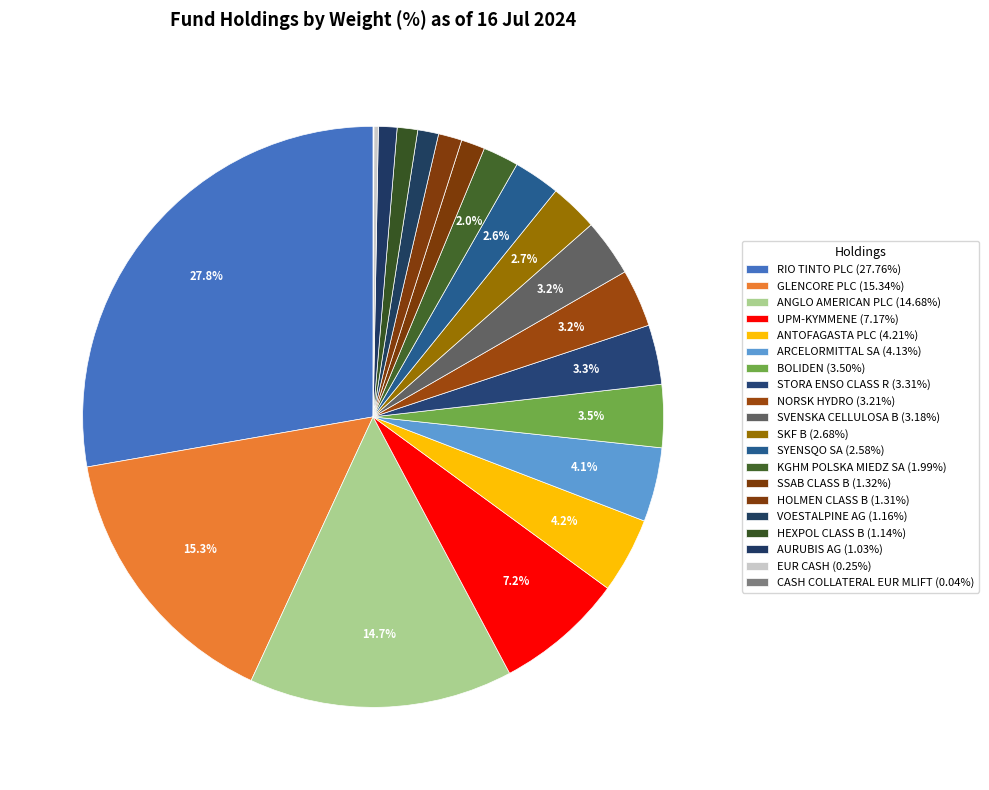

What percentage is the STORA ENSO CLASS R slice, to the nearest percent?

3%